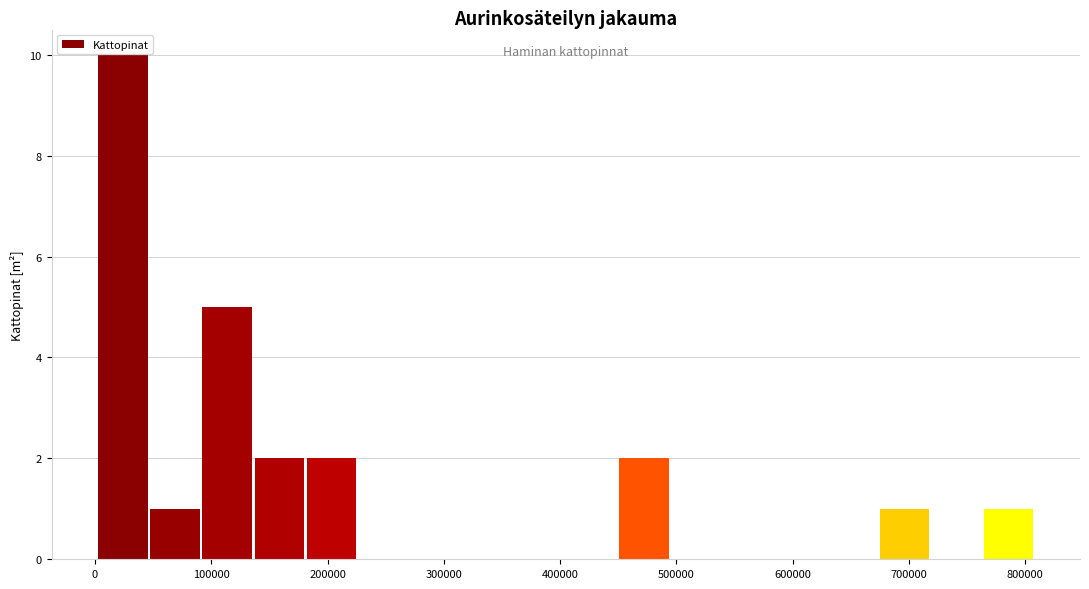

Reading left to right, list every bar in this chart as the range it spans on the x-axis followed by its height. Neither the bar edges nor the heights are printed on the chart, so give them approximately, as read against the axes.

0 to 50000: 10
50000 to 90000: 1
90000 to 140000: 5
140000 to 180000: 2
180000 to 230000: 2
230000 to 270000: 0
270000 to 320000: 0
320000 to 360000: 0
360000 to 400000: 0
400000 to 450000: 0
450000 to 490000: 2
490000 to 540000: 0
540000 to 580000: 0
580000 to 630000: 0
630000 to 670000: 0
670000 to 720000: 1
720000 to 760000: 0
760000 to 810000: 1